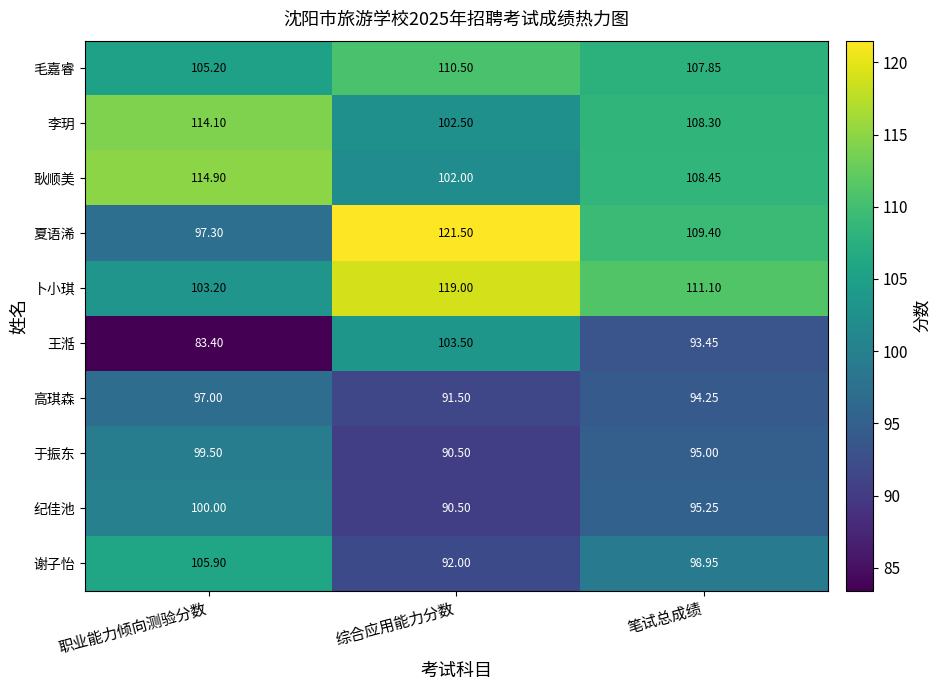

Which series has the widest spread of values?

夏语浠